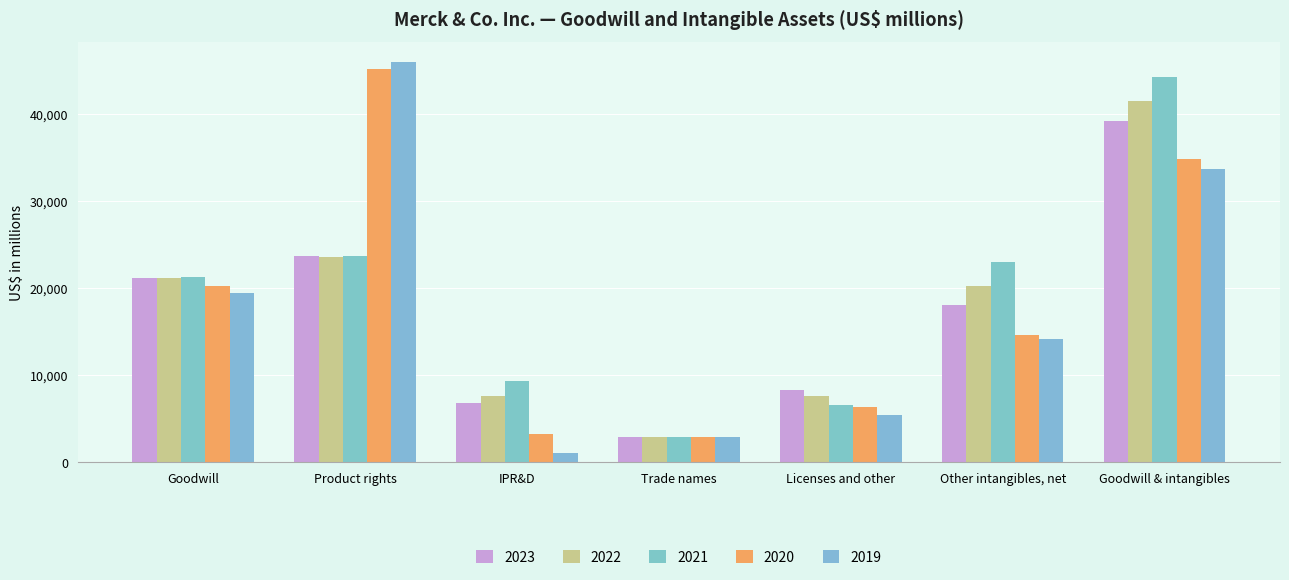

The value of 2021 at IPR&D is 9281. True or false?

True